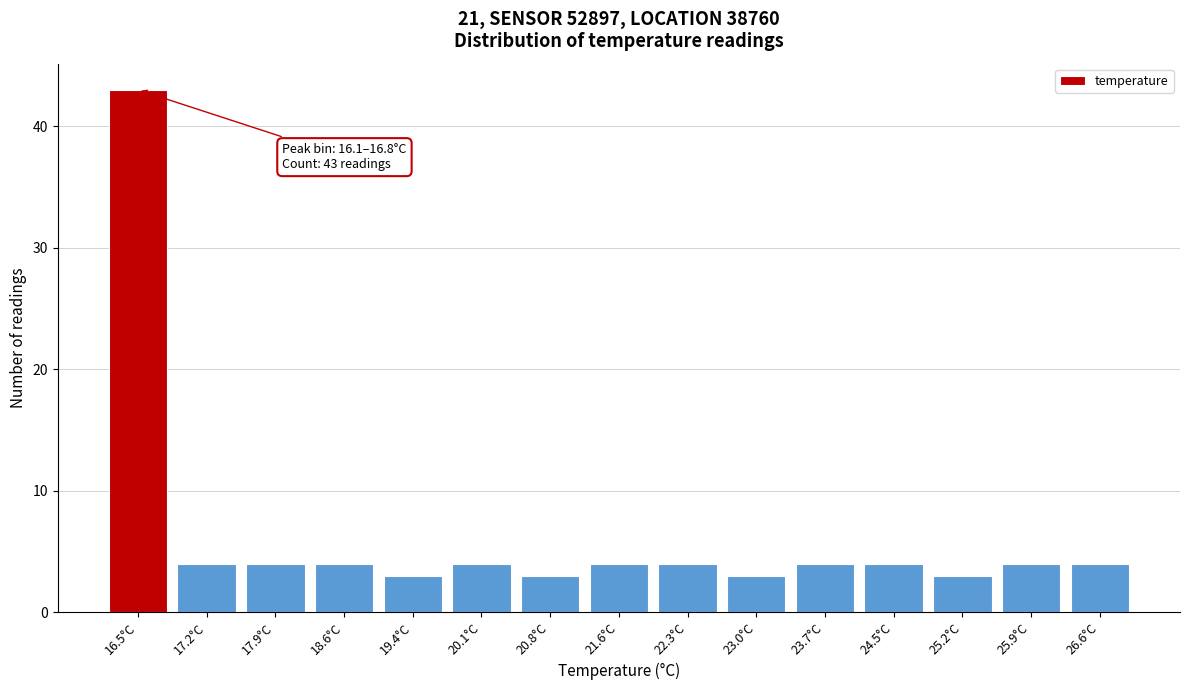

Which range on the x-axis has the tallest bar?

16.1 to 16.8